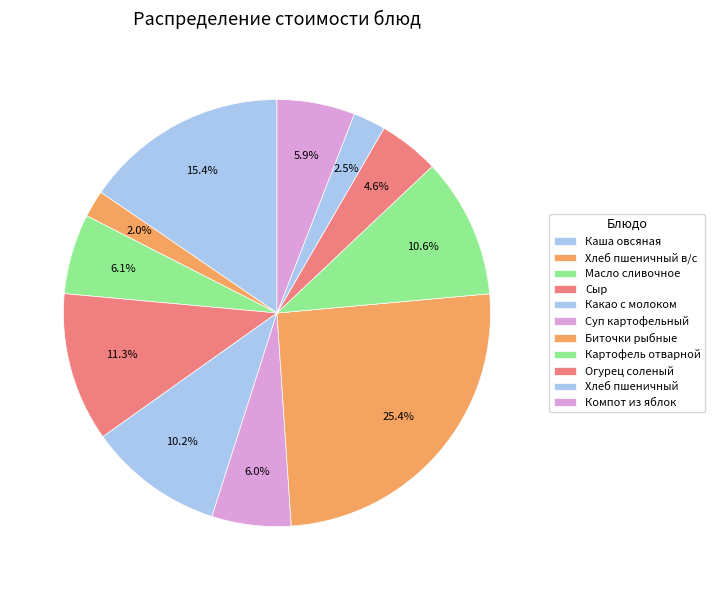

To the nearest percent, what portion does Какао с молоком represent?

10%